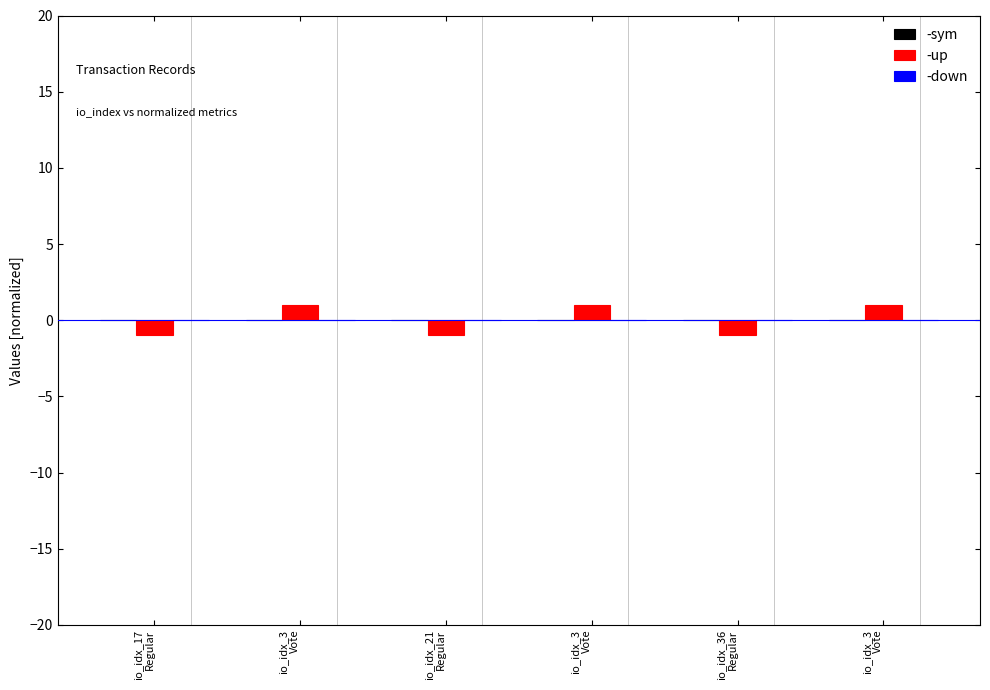

What is the label of the 3rd bar from the right?

io_idx_3
Vote